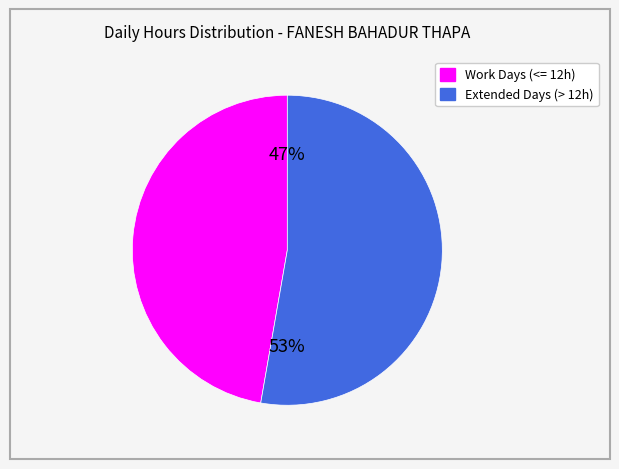

How many segments does this pie chart have?

2